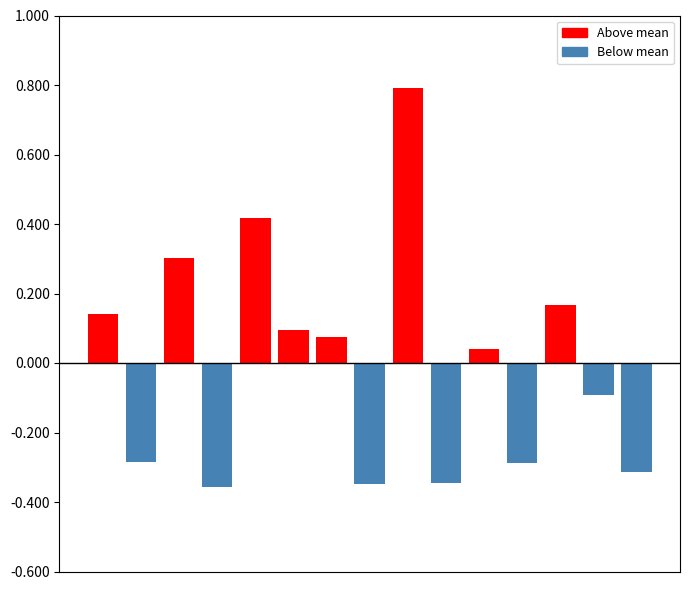

Does the chart contain any negative values?

Yes